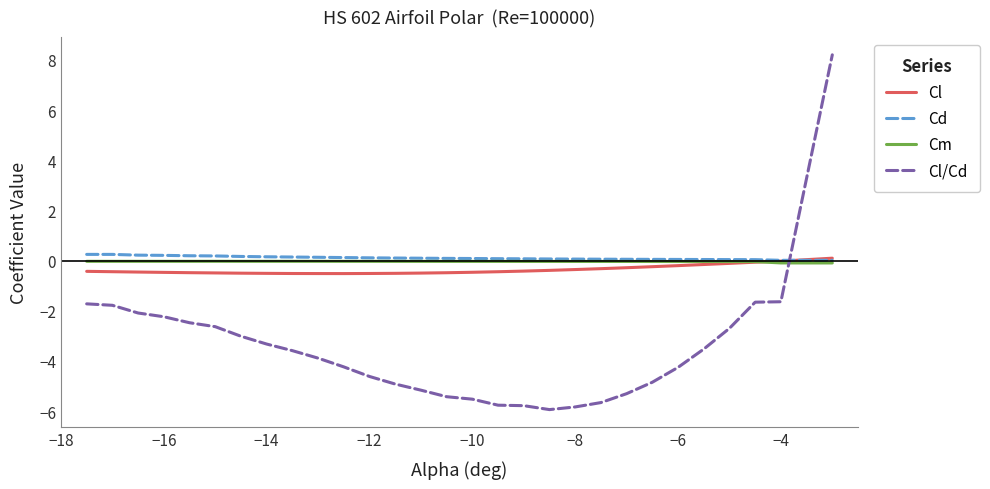

Which series has the largest range (max minus min)?

Cl/Cd